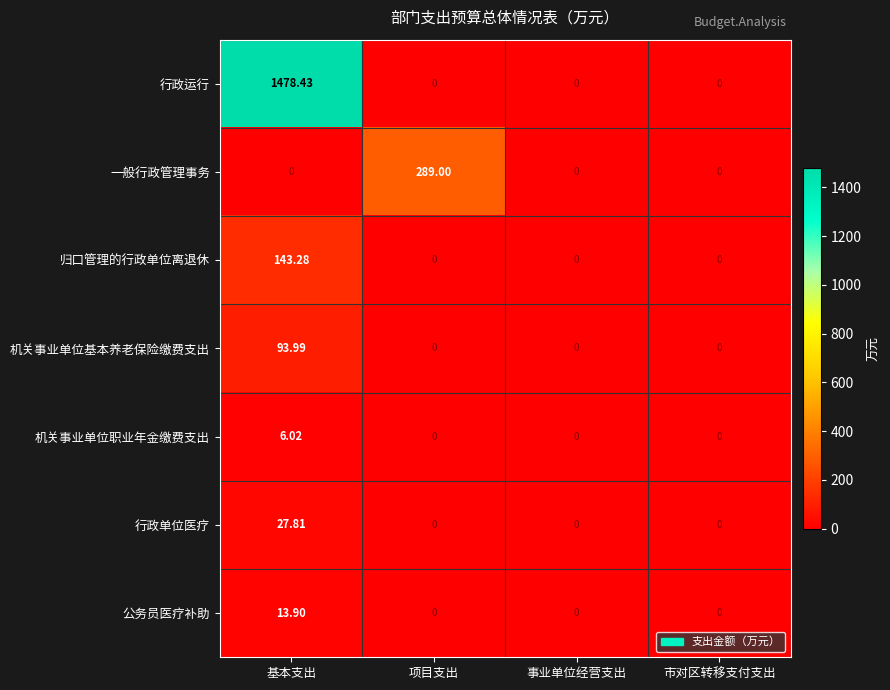

Count the number of categories in the chart.

4